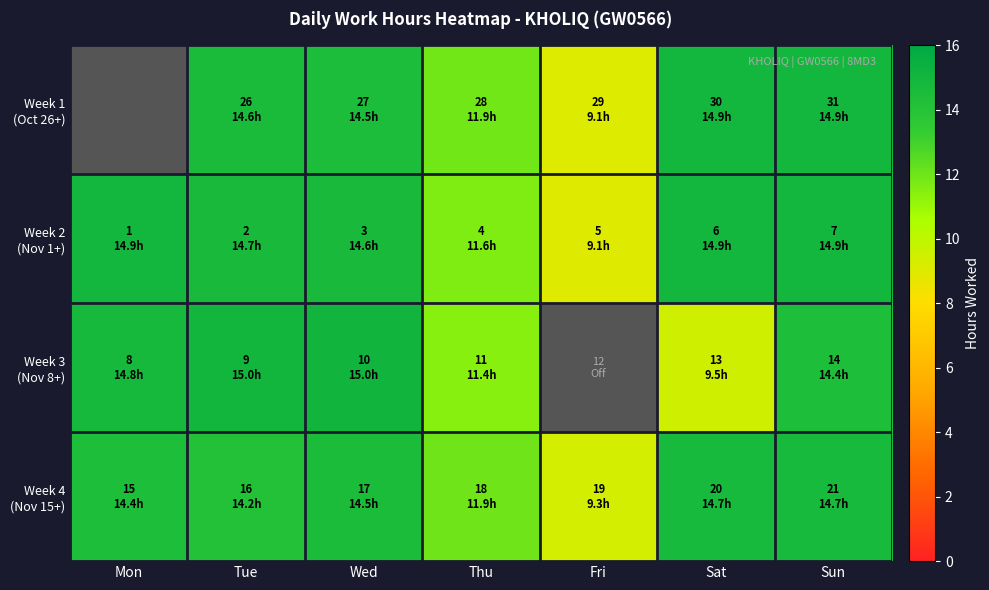

Rank the categories by Week 2 (Nov 1+) value from lowest to highest.

Fri, Thu, Wed, Tue, Mon, Sun, Sat